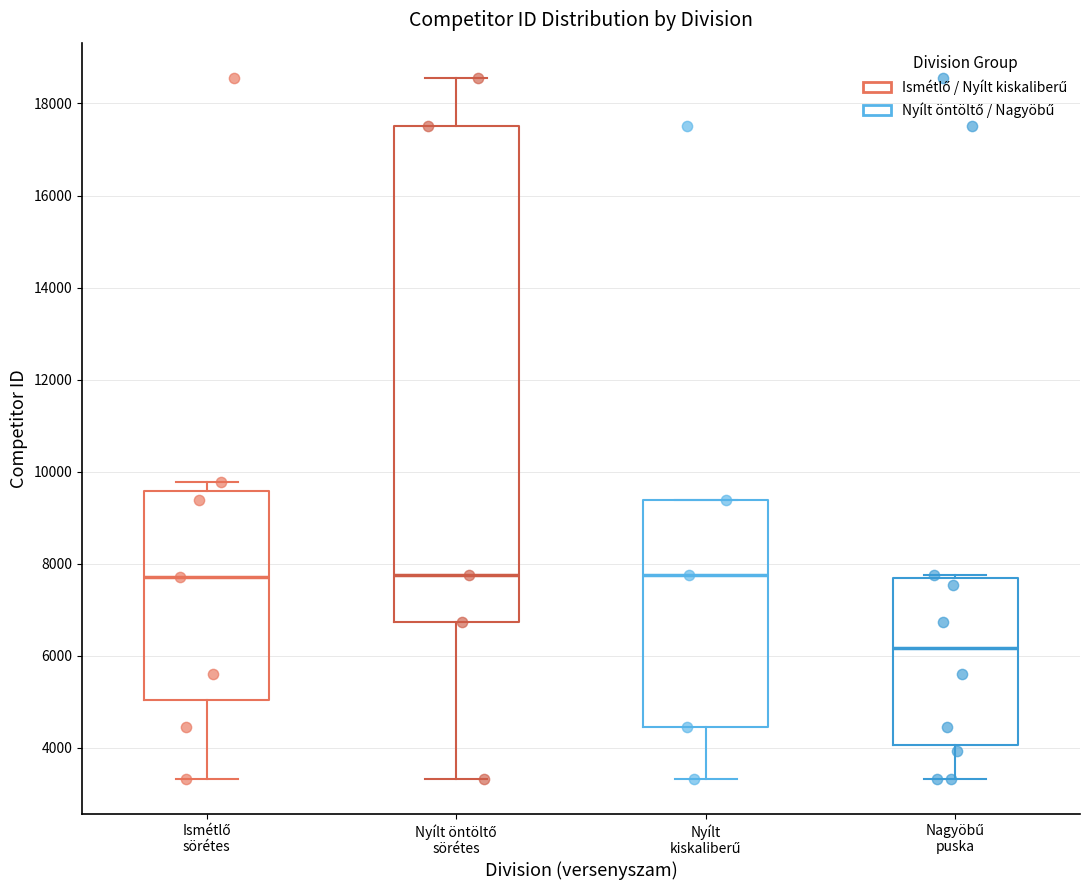

Where does the lower whisker of the box for Nyílt kiskaliberű end on the y-axis? The values are not printed on the chart, so give them approximately, as read against the axis.

3400